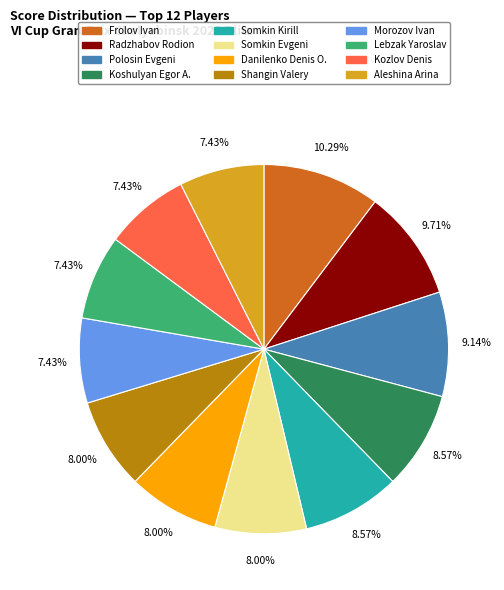

What percentage do Morozov Ivan and Kozlov Denis together represent?

14.9%